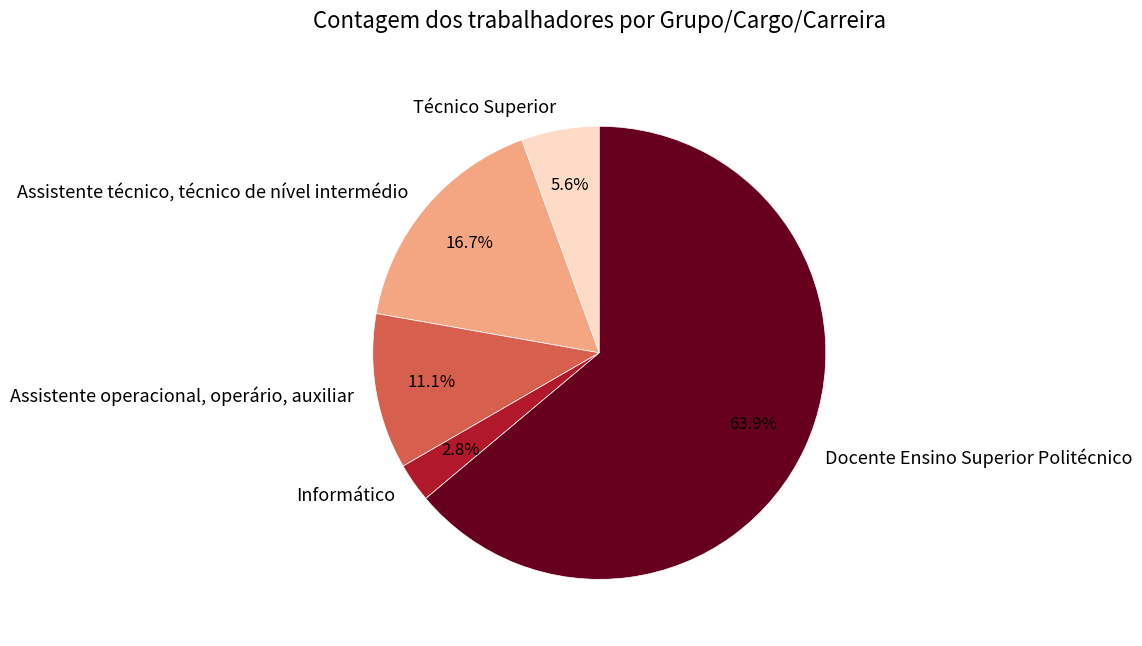

Does Docente Ensino Superior Politécnico represent more than half of the total?

Yes